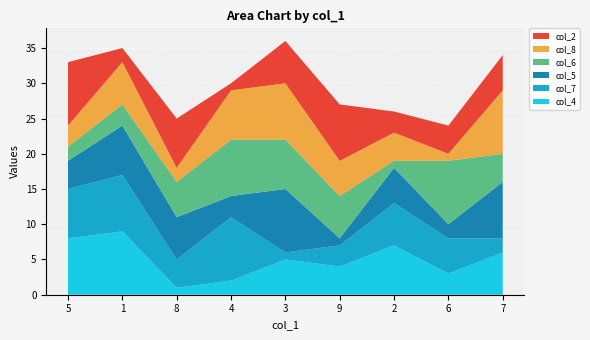

Reading left to right, list all the values displayed in this chart.

col_4: 5=8	1=9	8=1	4=2	3=5	9=4	2=7	6=3	7=6
col_7: 5=7	1=8	8=4	4=9	3=1	9=3	2=6	6=5	7=2
col_5: 5=4	1=7	8=6	4=3	3=9	9=1	2=5	6=2	7=8
col_6: 5=2	1=3	8=5	4=8	3=7	9=6	2=1	6=9	7=4
col_8: 5=3	1=6	8=2	4=7	3=8	9=5	2=4	6=1	7=9
col_2: 5=9	1=2	8=7	4=1	3=6	9=8	2=3	6=4	7=5